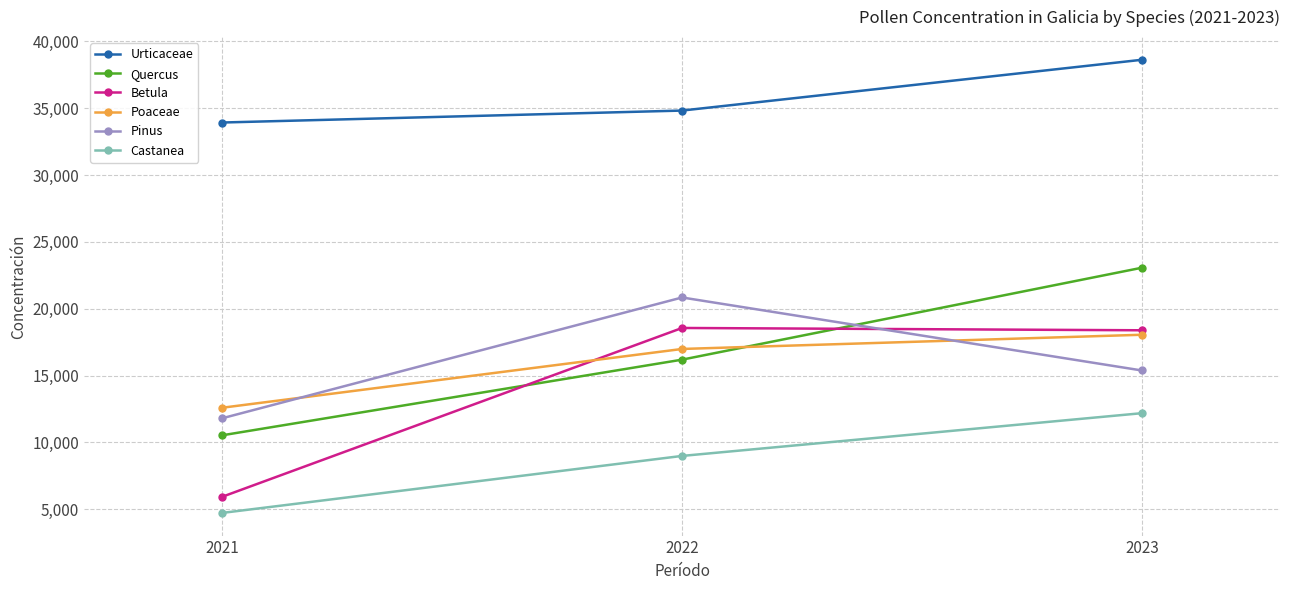

What is the sum of all Pinus values?

48043